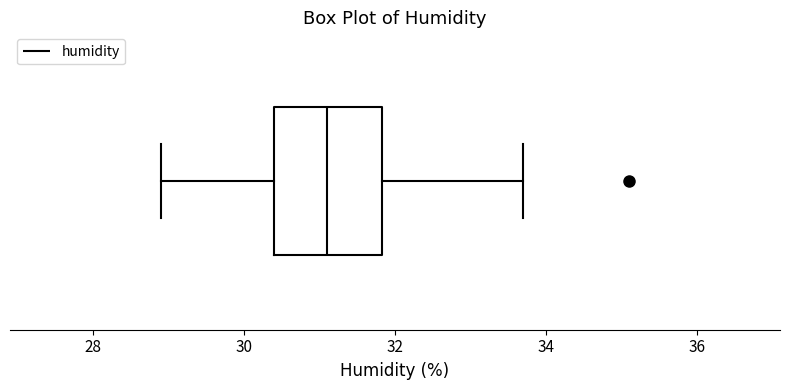

Transcribe this box plot: give where the median line is, the range the box spans, and where the two whiskers end, as read against the x-axis. The values are not printed on the chart, so give them approximately, as read against the axis.

median 31.2, box 30.4 to 31.8, whiskers 29.0 to 33.8